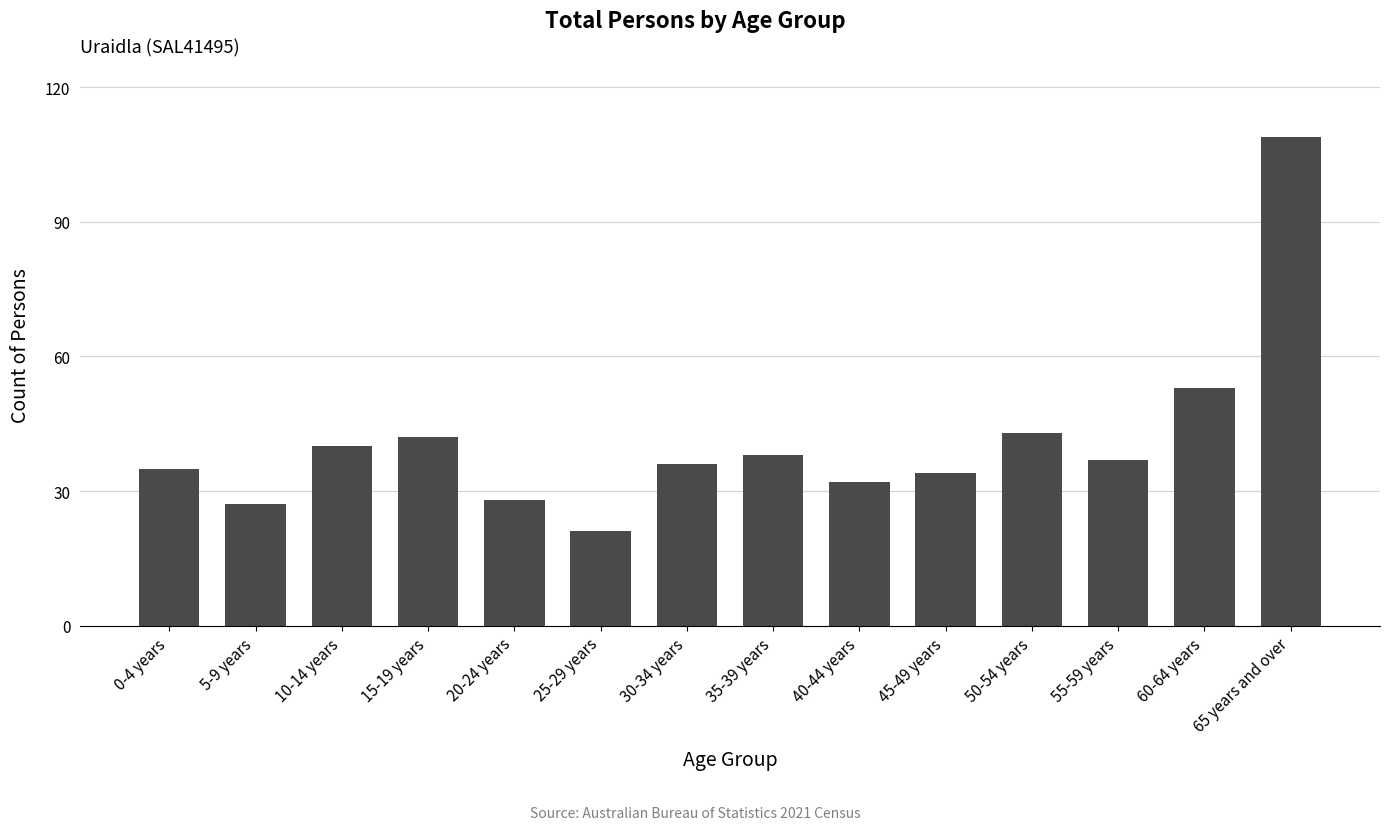

The chart shows a value of 35 at 0-4 years. True or false?

True